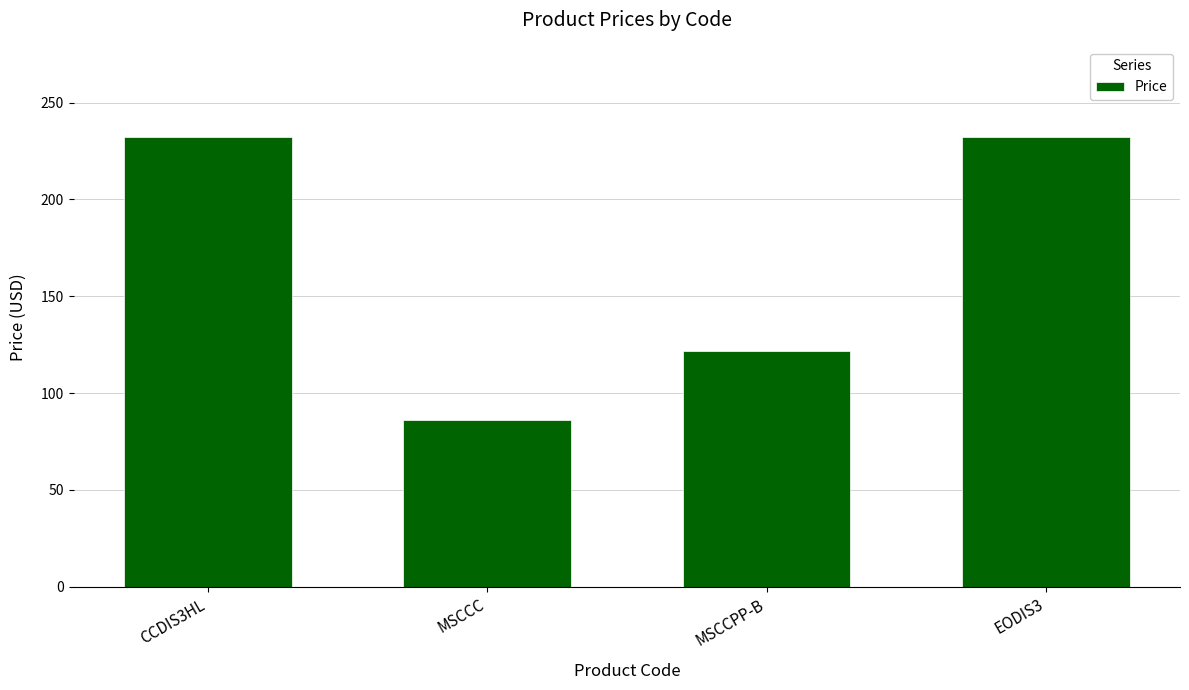

Approximately how many times larger is the value at EODIS3 compared to MSCCC?

2.7